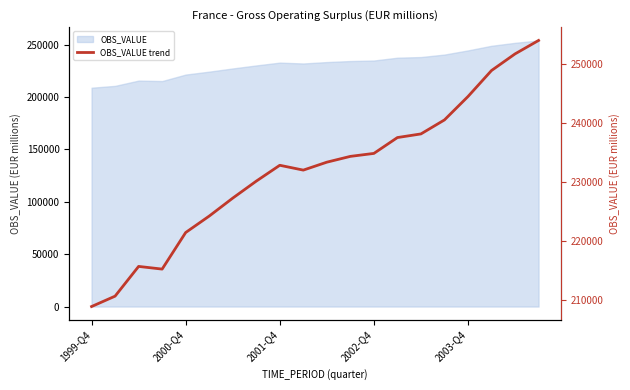

Where does the data first go above 233369?

11